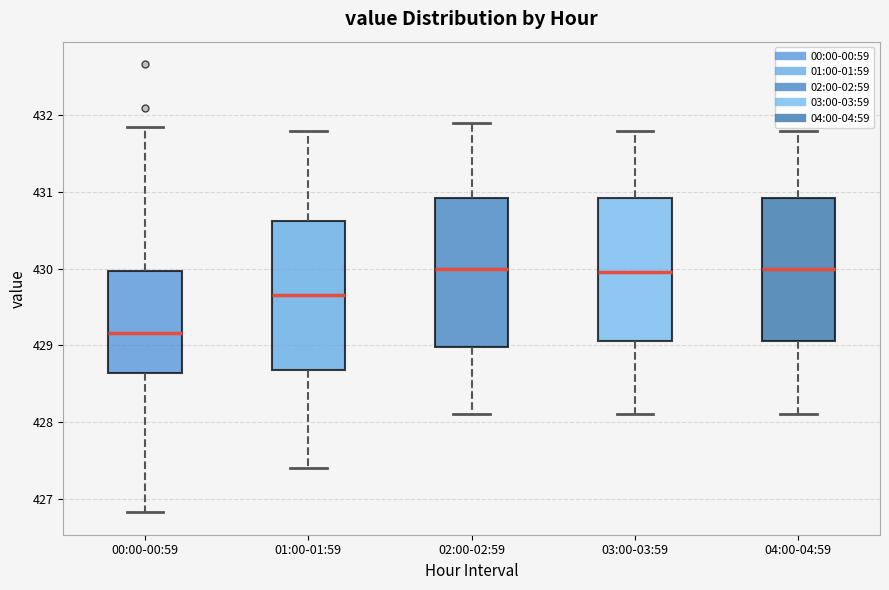

Where is the lower edge of the box for 00:00-00:59 on the y-axis? The values are not printed on the chart, so give them approximately, as read against the axis.

428.6